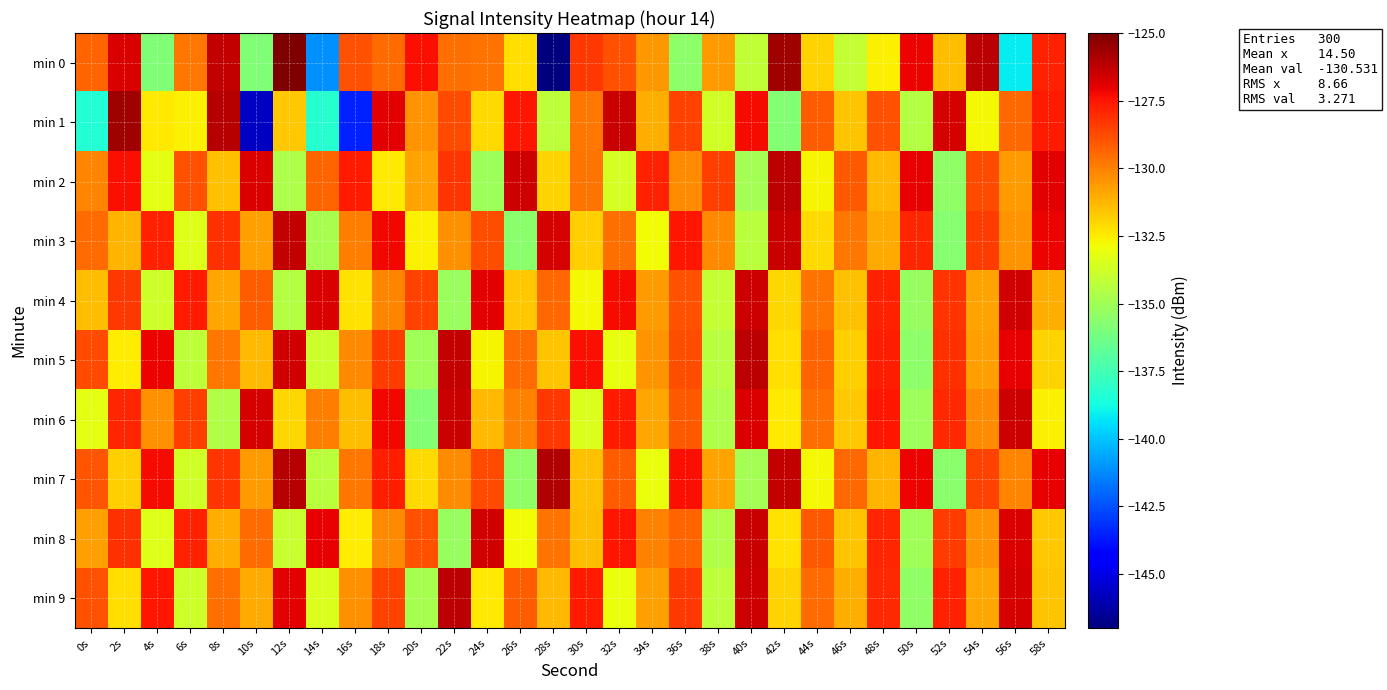

Reading right to left, transcribe all the data shown in this chart.

min 0: 58s=-127.8	56s=-139.2	54s=-126.1	52s=-131.4	50s=-127.1	48s=-132.6	46s=-134.1	44s=-131.9	42s=-125.7	40s=-134.2	38s=-130.7	36s=-135.5	34s=-130.5	32s=-128.9	30s=-128.3	28s=-147.4	26s=-132.2	24s=-129.7	22s=-129.6	20s=-127.4	18s=-129.5	16s=-128.9	14s=-141.1	12s=-125.0	10s=-135.9	8s=-126.4	6s=-129.7	4s=-135.9	2s=-126.8	0s=-129.3
min 1: 58s=-127.6	56s=-129.4	54s=-132.8	52s=-126.7	50s=-134.5	48s=-128.9	46s=-131.6	44s=-129.2	42s=-135.8	40s=-127.3	38s=-133.7	36s=-128.6	34s=-131.1	32s=-126.4	30s=-129.8	28s=-134.2	26s=-127.5	24s=-132.1	22s=-128.7	20s=-130.5	18s=-127.0	16s=-143.5	14s=-138.3	12s=-131.7	10s=-145.6	8s=-126.1	6s=-132.6	4s=-132.5	2s=-125.6	0s=-138.3
min 2: 58s=-126.9	56s=-130.6	54s=-128.7	52s=-135.4	50s=-127.0	48s=-131.3	46s=-129.1	44s=-132.7	42s=-126.2	40s=-134.9	38s=-128.5	36s=-130.3	34s=-127.8	32s=-133.6	30s=-129.7	28s=-131.9	26s=-126.5	24s=-135.1	22s=-128.2	20s=-130.8	18s=-132.4	16s=-127.6	14s=-129.3	12s=-134.7	10s=-126.8	8s=-131.5	6s=-128.9	4s=-133.2	2s=-127.4	0s=-130.1
min 3: 58s=-127.1	56s=-130.5	54s=-128.4	52s=-135.7	50s=-127.9	48s=-131.0	46s=-129.8	44s=-132.1	42s=-126.4	40s=-134.3	38s=-130.2	36s=-127.5	34s=-132.9	32s=-129.6	30s=-131.8	28s=-126.7	26s=-135.6	24s=-128.8	22s=-130.4	20s=-132.6	18s=-127.2	16s=-129.9	14s=-134.8	12s=-126.3	10s=-130.7	8s=-128.1	6s=-133.4	4s=-127.8	2s=-131.2	0s=-129.5
min 4: 58s=-131.1	56s=-126.6	54s=-130.8	52s=-128.2	50s=-135.3	48s=-127.8	46s=-131.5	44s=-129.7	42s=-132.0	40s=-126.5	38s=-134.1	36s=-128.9	34s=-130.6	32s=-127.3	30s=-132.8	28s=-129.4	26s=-131.7	24s=-126.9	22s=-135.2	20s=-128.6	18s=-130.1	16s=-132.3	14s=-126.8	12s=-134.5	10s=-129.2	8s=-130.9	6s=-127.6	4s=-133.8	2s=-128.3	0s=-131.4
min 5: 58s=-131.9	56s=-127.0	54s=-130.7	52s=-128.1	50s=-135.5	48s=-127.7	46s=-131.8	44s=-129.3	42s=-132.2	40s=-126.2	38s=-134.4	36s=-128.8	34s=-130.5	32s=-133.1	30s=-127.4	28s=-131.6	26s=-129.5	24s=-132.7	22s=-126.3	20s=-135.0	18s=-128.4	16s=-130.2	14s=-133.9	12s=-126.6	10s=-131.3	8s=-129.8	6s=-134.2	4s=-127.1	2s=-132.5	0s=-128.7
min 6: 58s=-132.6	56s=-126.5	54s=-130.3	52s=-128.0	50s=-135.1	48s=-127.5	46s=-131.7	44s=-129.6	42s=-132.4	40s=-126.8	38s=-134.7	36s=-129.1	34s=-130.9	32s=-127.6	30s=-133.5	28s=-128.3	26s=-130.0	24s=-131.3	22s=-126.4	20s=-135.8	18s=-127.2	16s=-131.4	14s=-129.9	12s=-132.0	10s=-126.7	8s=-134.6	6s=-128.5	4s=-130.4	2s=-127.9	0s=-133.2
min 7: 58s=-127.0	56s=-130.1	54s=-128.6	52s=-135.6	50s=-127.1	48s=-131.2	46s=-129.4	44s=-132.8	42s=-126.3	40s=-134.9	38s=-130.8	36s=-127.4	34s=-133.0	32s=-129.2	30s=-131.5	28s=-126.0	26s=-135.4	24s=-128.7	22s=-130.3	20s=-132.1	18s=-127.7	16s=-129.8	14s=-134.3	12s=-126.1	10s=-130.6	8s=-128.2	6s=-133.7	4s=-127.3	2s=-131.8	0s=-129.0
min 8: 58s=-131.7	56s=-126.8	54s=-130.5	52s=-128.4	50s=-135.0	48s=-127.9	46s=-131.6	44s=-129.1	42s=-132.3	40s=-126.4	38s=-134.6	36s=-129.3	34s=-130.0	32s=-127.5	30s=-131.4	28s=-129.7	26s=-132.9	24s=-126.6	22s=-135.3	20s=-128.9	18s=-130.2	16s=-132.5	14s=-127.0	12s=-134.0	10s=-129.5	8s=-131.1	6s=-127.8	4s=-133.4	2s=-128.1	0s=-130.7
min 9: 58s=-131.6	56s=-126.7	54s=-130.9	52s=-127.8	50s=-135.4	48s=-128.0	46s=-131.1	44s=-129.5	42s=-131.9	40s=-126.5	38s=-134.2	36s=-128.3	34s=-130.7	32s=-133.0	30s=-127.6	28s=-131.3	26s=-129.2	24s=-132.4	22s=-126.2	20s=-134.8	18s=-128.6	16s=-130.4	14s=-133.5	12s=-126.9	10s=-131.0	8s=-129.6	6s=-133.8	4s=-127.5	2s=-132.2	0s=-128.9